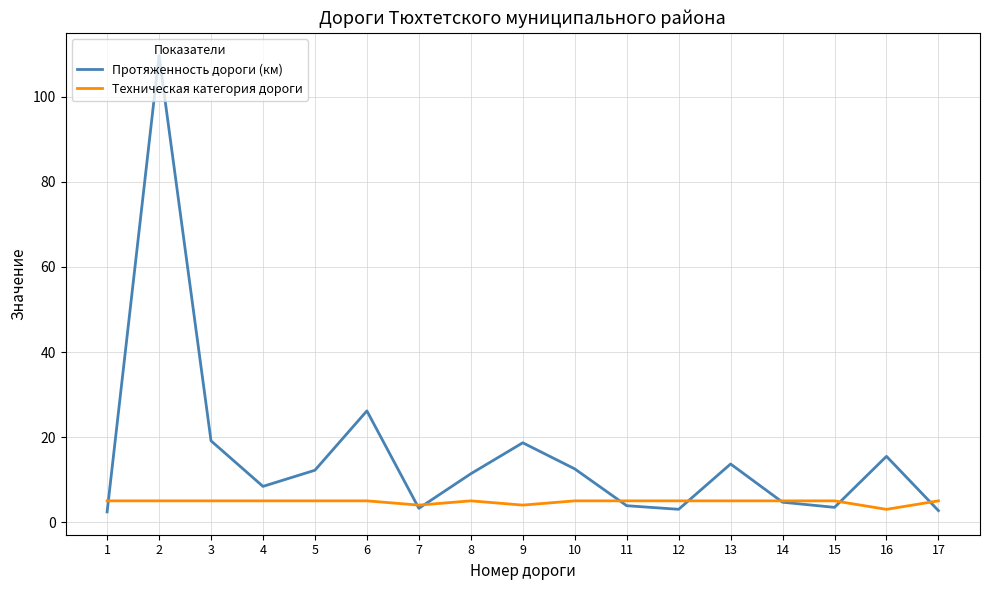

Is it true that Протяженность дороги (км) equals 4.7 at 14?

True